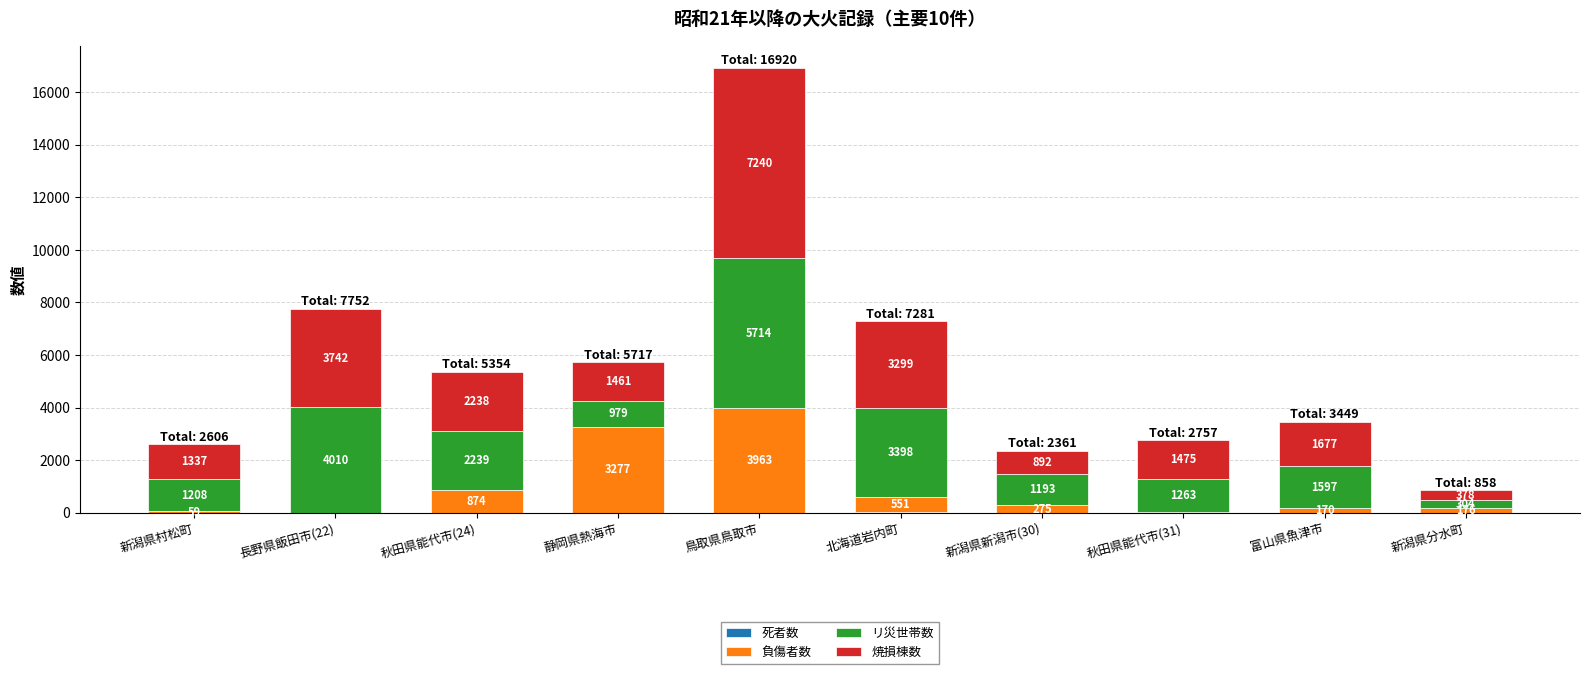

What is the total value across all series at 北海道岩内町?

7281